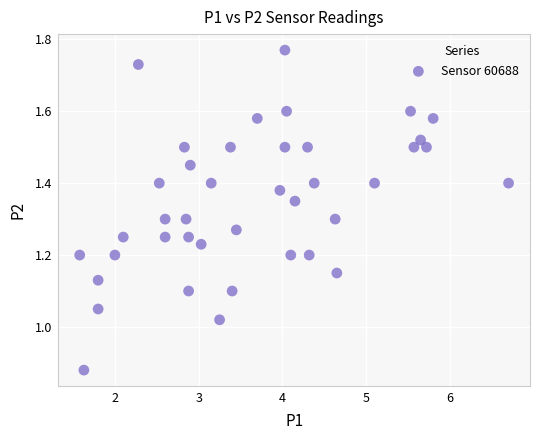

What is the range of X values (max minus min)?

5.1